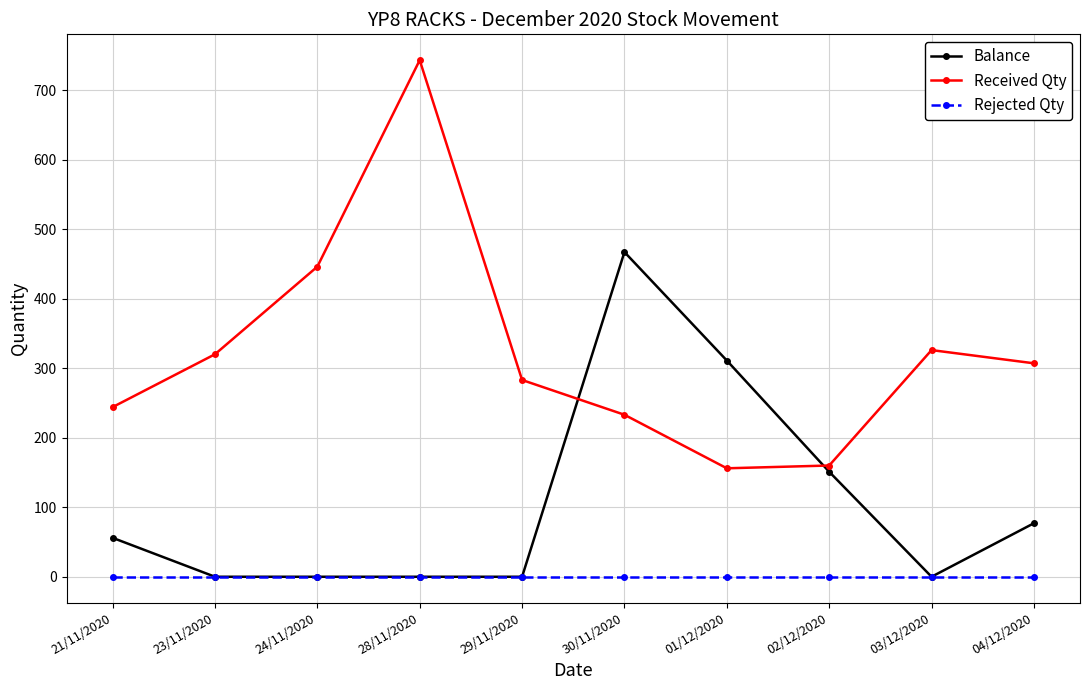

What position from the left is 04/12/2020?

10